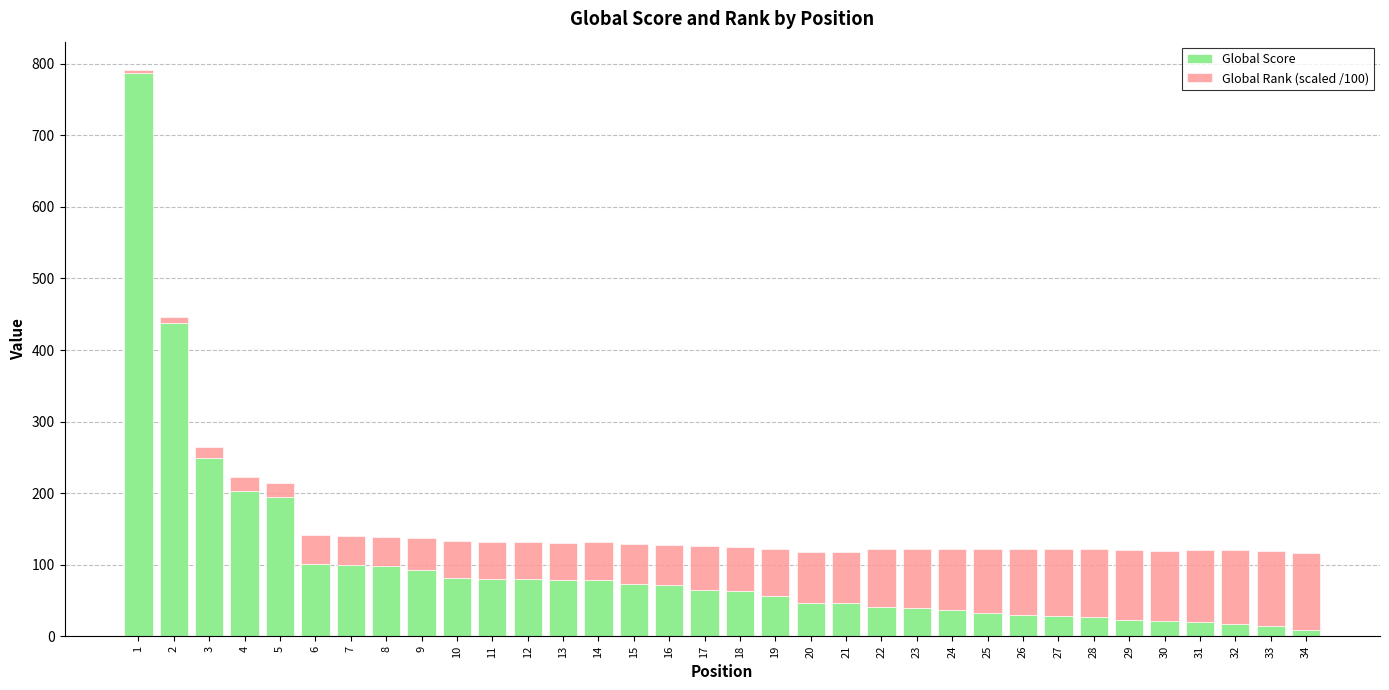

What is the difference between the maximum and second lowest values in the Global Score series?

773.0